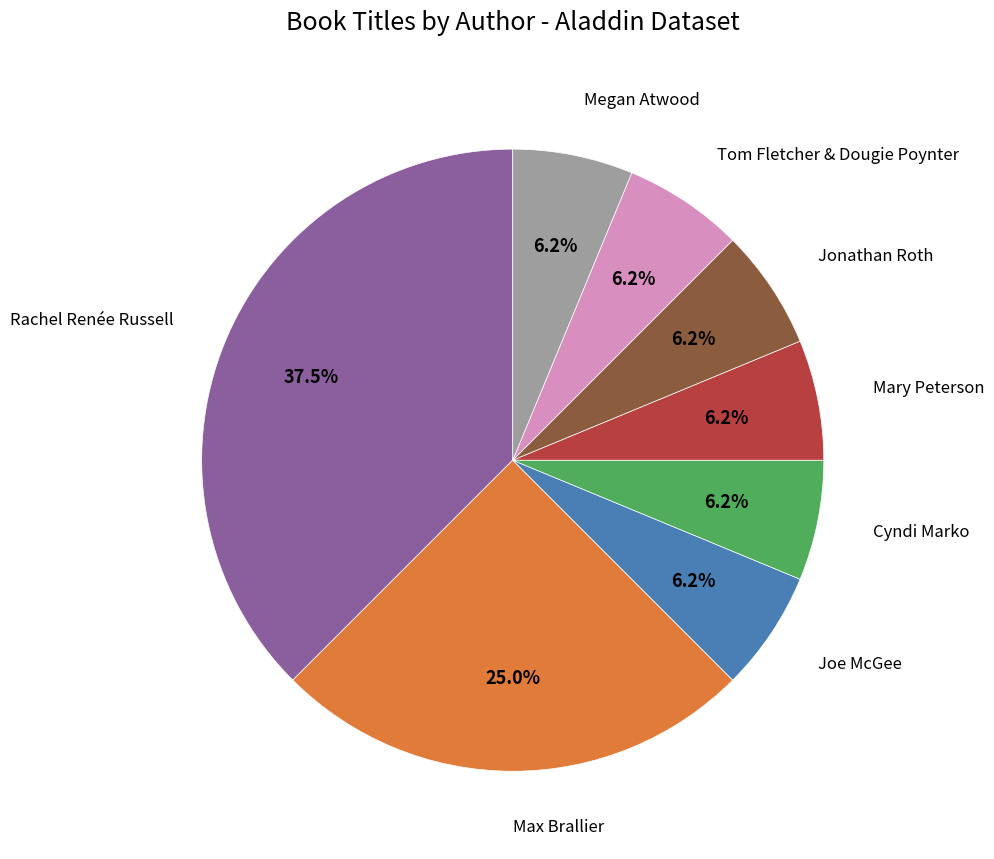

Which category has the biggest portion of the pie?

Rachel Renée Russell